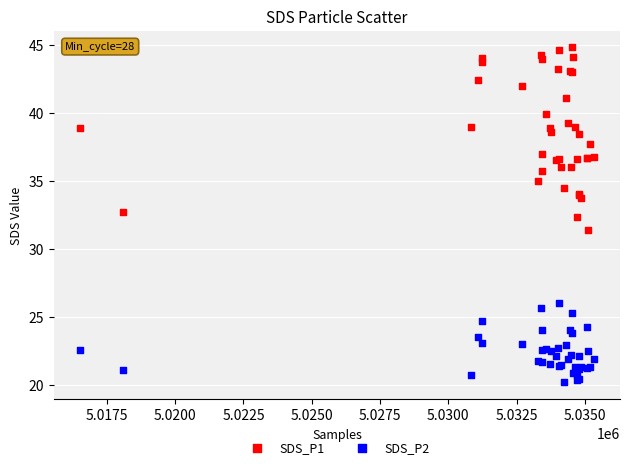

Which series has the widest spread of Y values?

SDS_P1